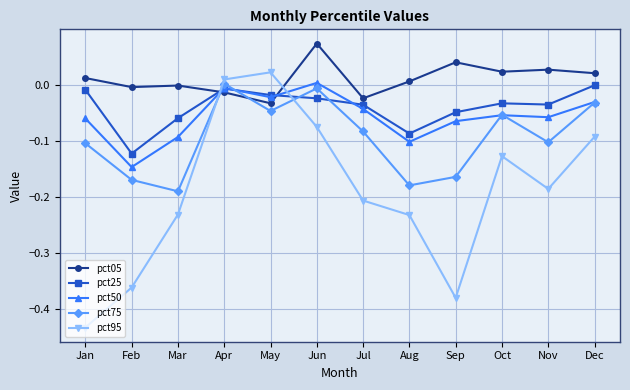

At which category does pct25 reach its first local peak?

Apr